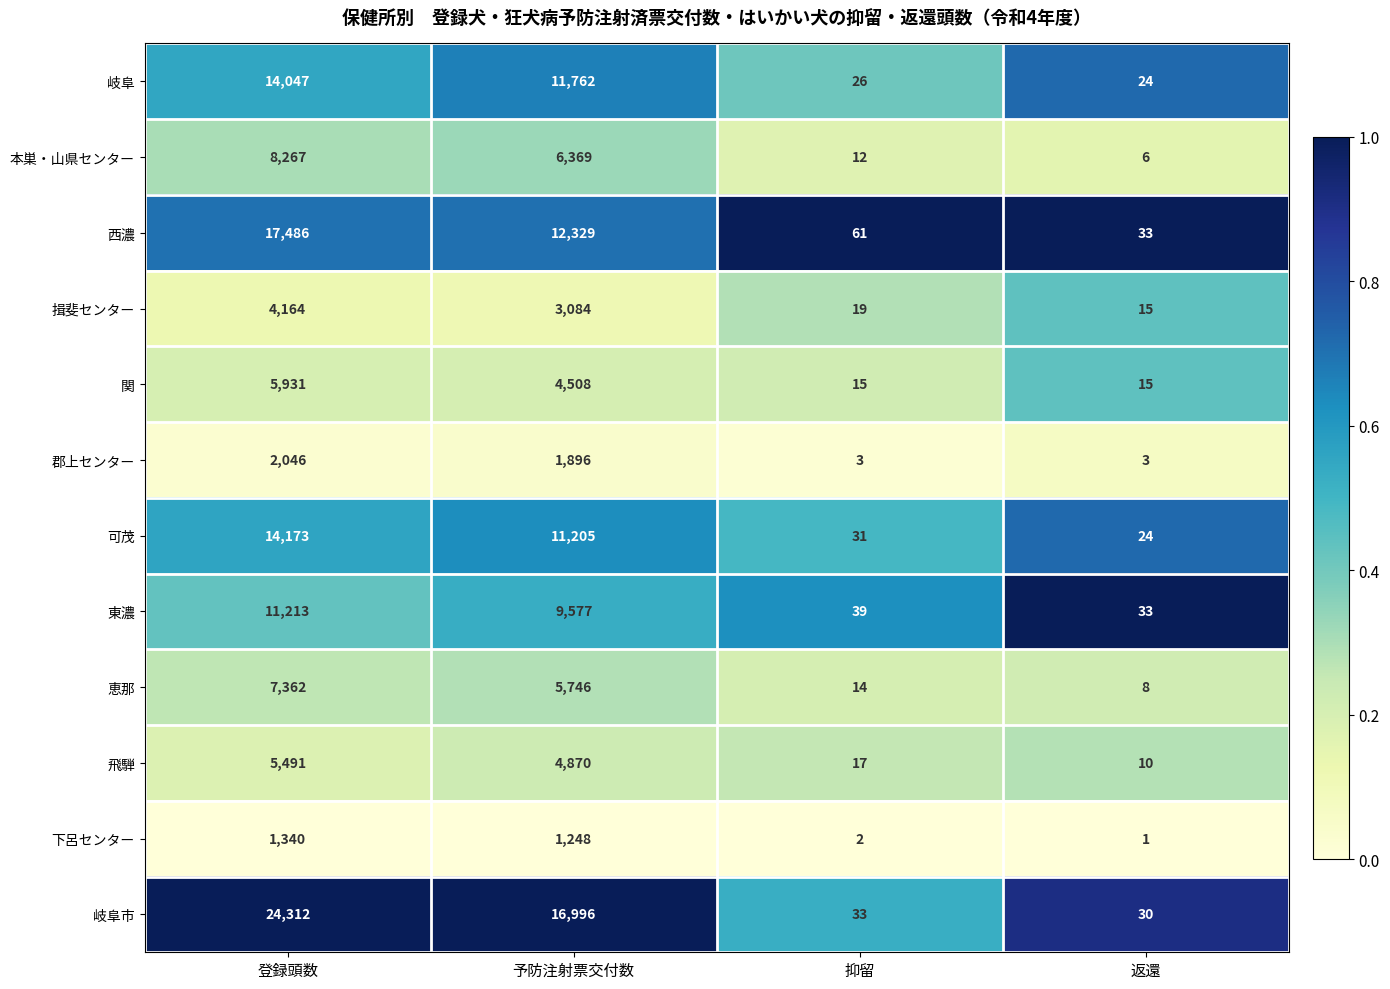

List the series in order of their peak value, highest first.

岐阜市, 西濃, 可茂, 岐阜, 東濃, 本巣・山県センター, 恵那, 関, 飛騨, 揖斐センター, 郡上センター, 下呂センター